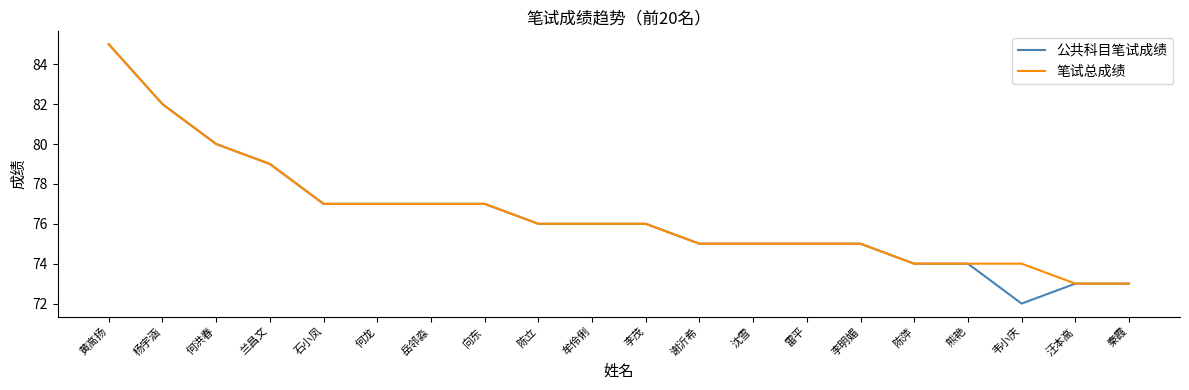

At which category is the sum across all series the highest?

黄高扬